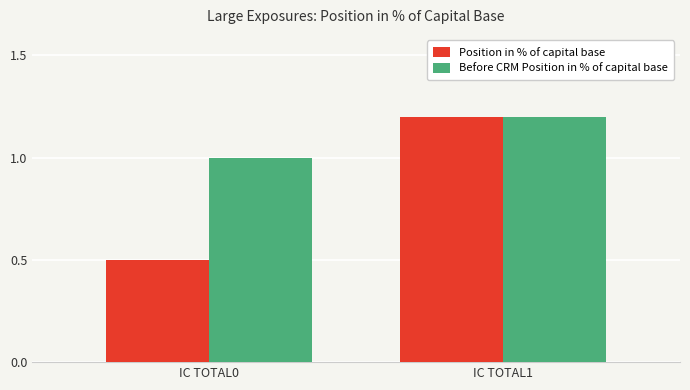

At which label is Before CRM Position in % of capital base closest to 1?

IC TOTAL0